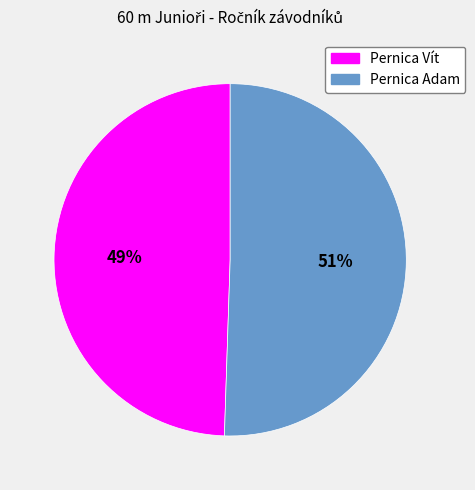

Between Pernica Vít and Pernica Adam, which is larger?

Pernica Adam